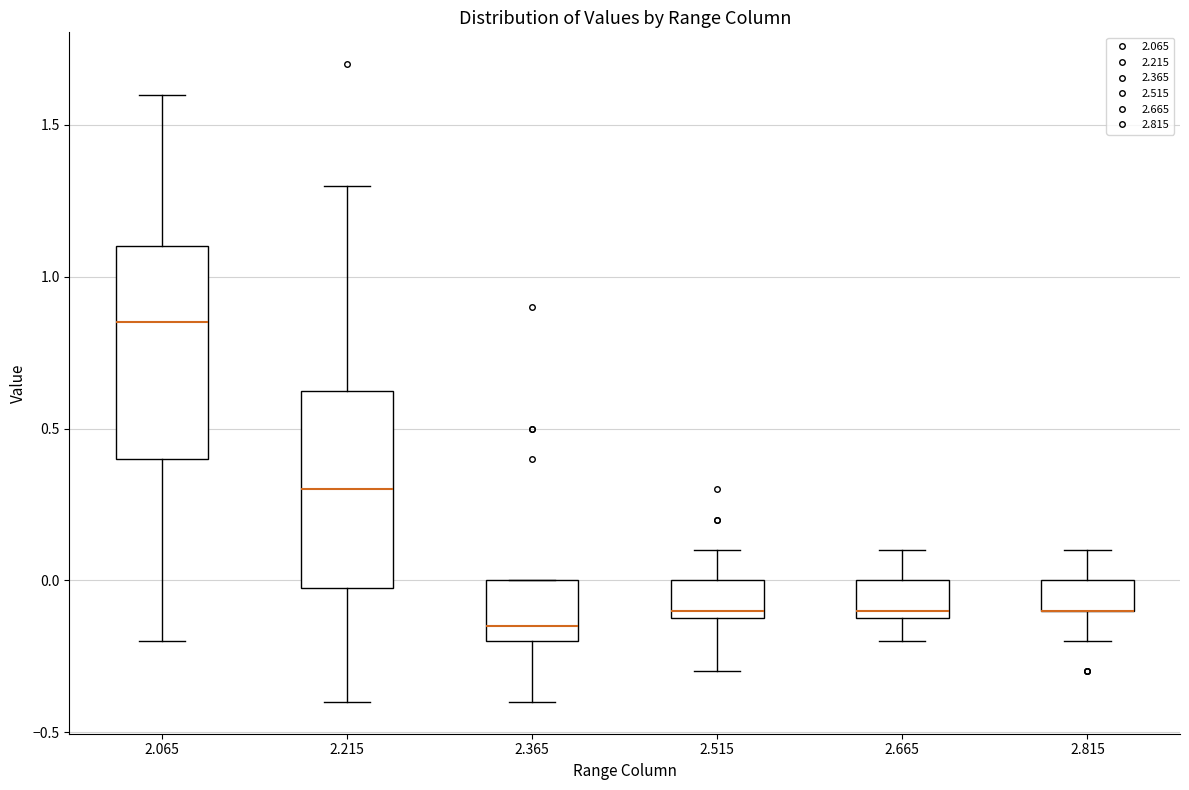

Which box is the tallest, from its lower edge to its upper edge?

2.065